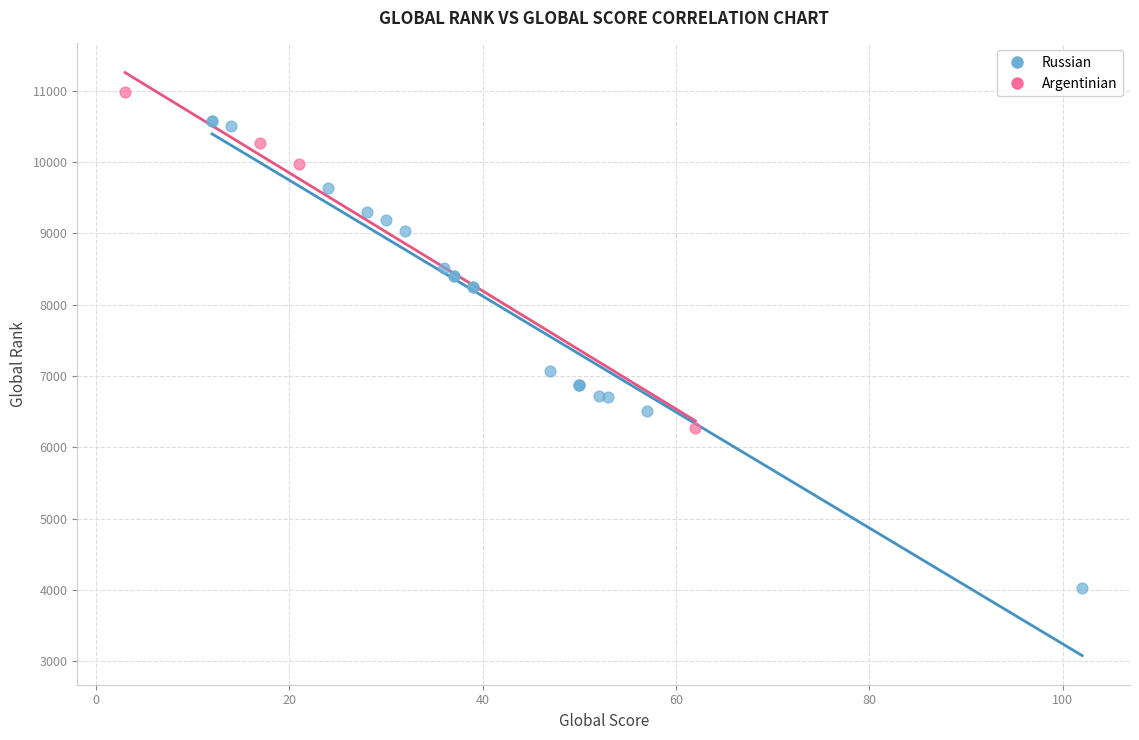

Which series reaches the maximum Y coordinate?

Argentinian